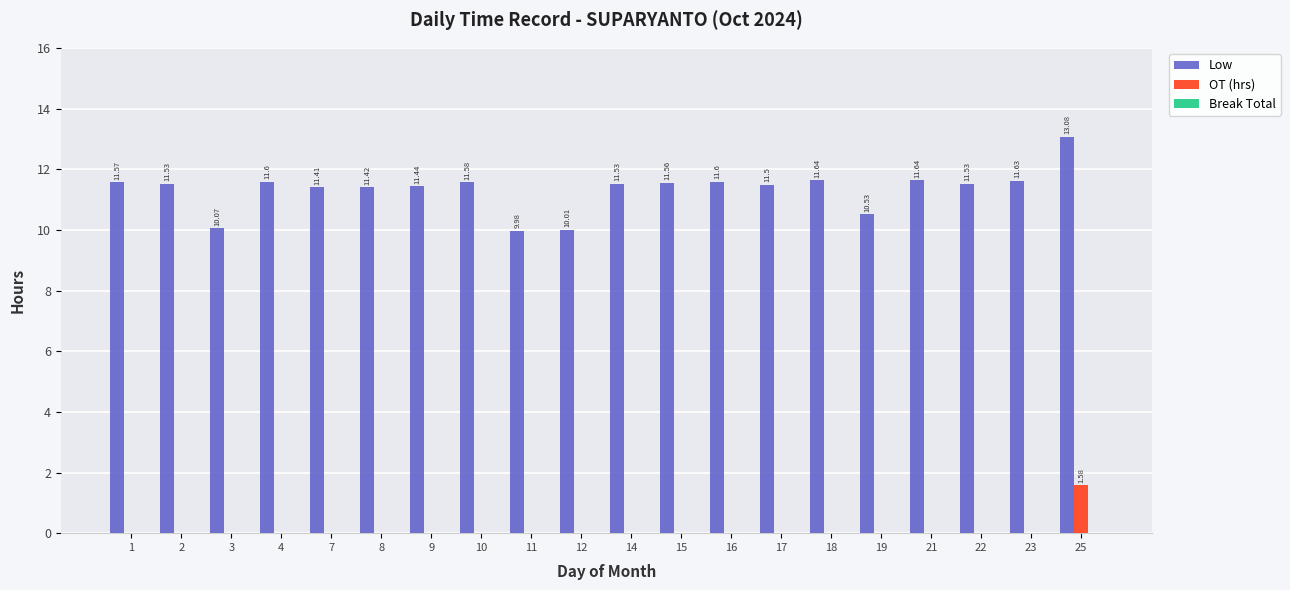

At which category is the sum across all series the highest?

25